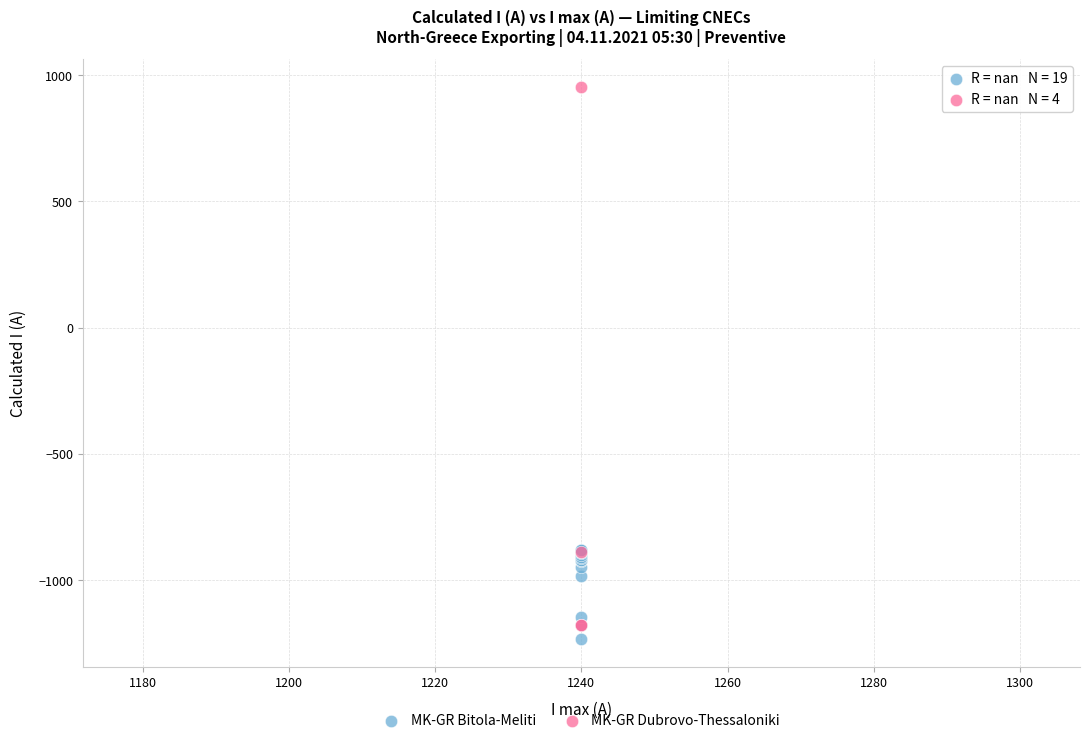

Which series has the widest spread of Y values?

MK-GR Dubrovo-Thessaloniki